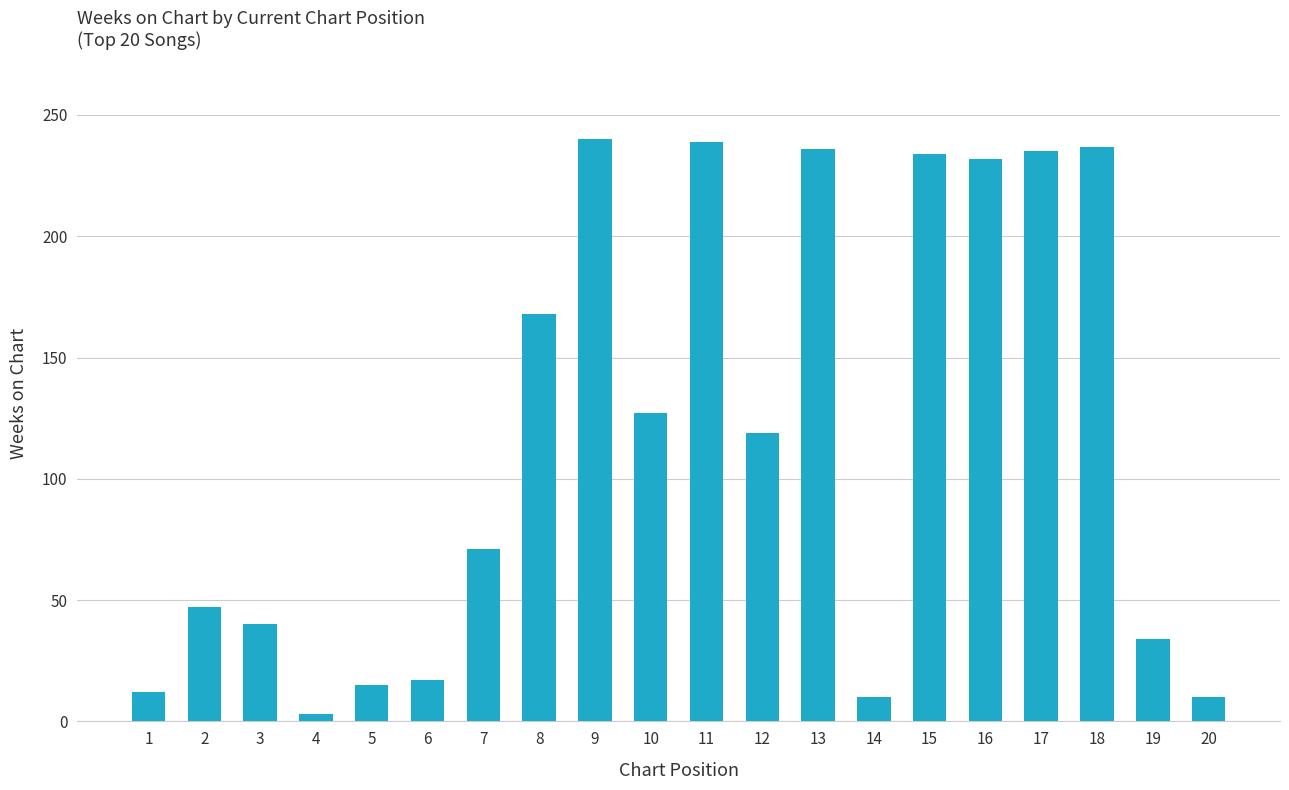

The value at 2 is 47. True or false?

True